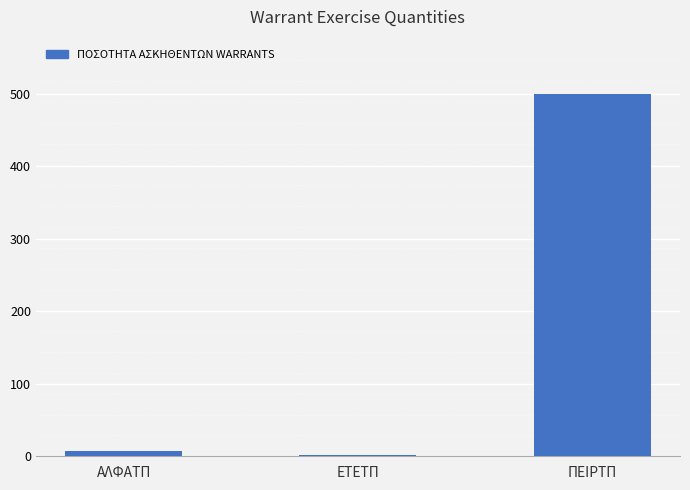

What is the greatest value displayed?

500